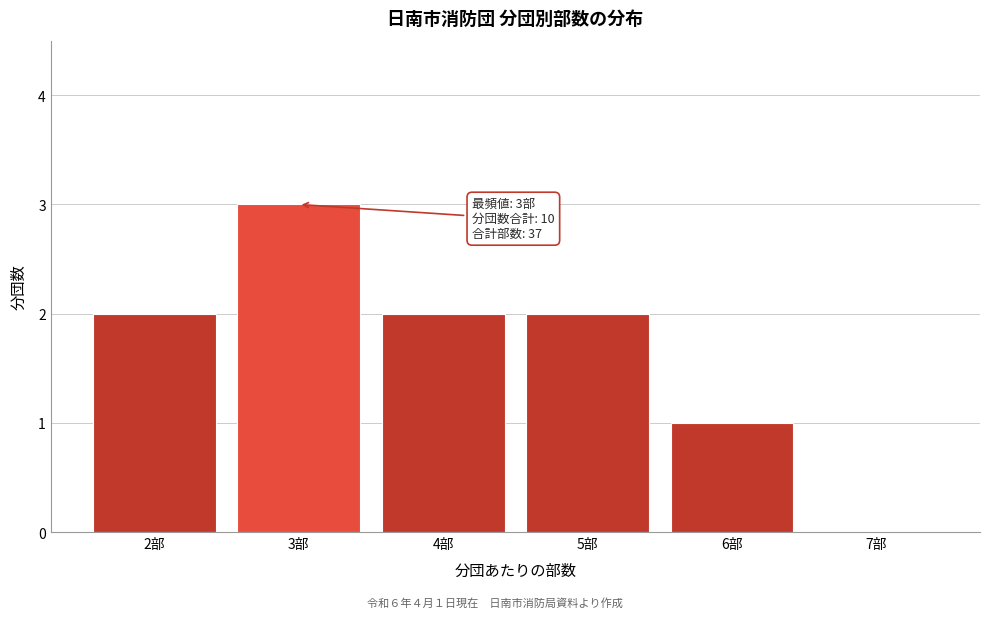

Reading left to right, transcribe all the data shown in this chart.

2部=2	3部=3	4部=2	5部=2	6部=1	7部=0